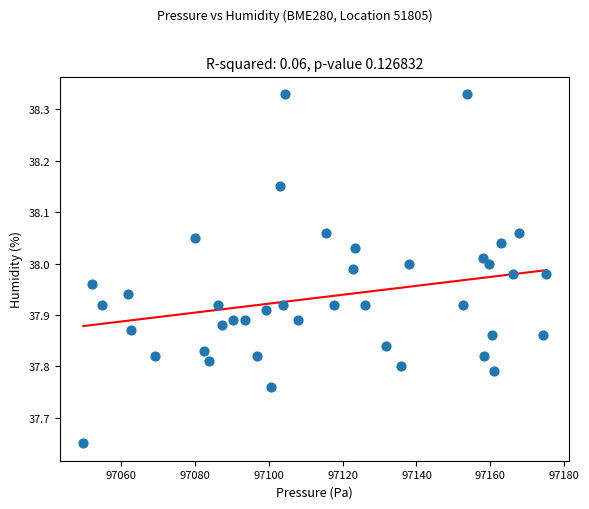

What is the range of Y values (max minus min)?

0.7